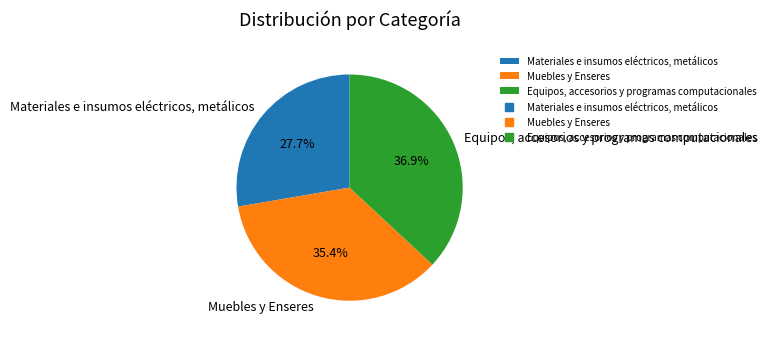

Which has a higher value, Materiales e insumos eléctricos, metálicos or Muebles y Enseres?

Muebles y Enseres